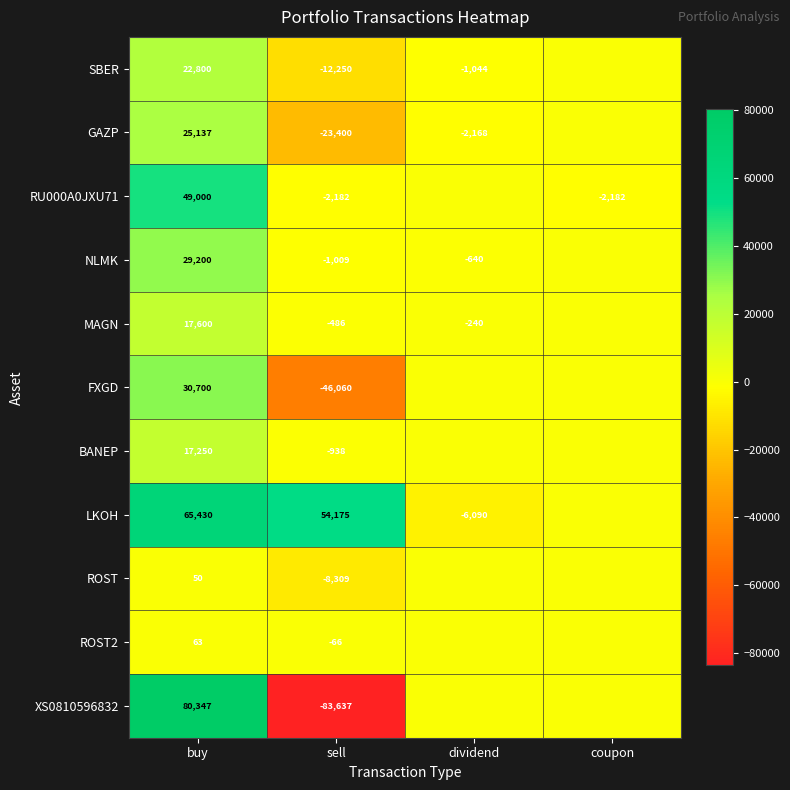

What is the total value across all series at sell?

-124162